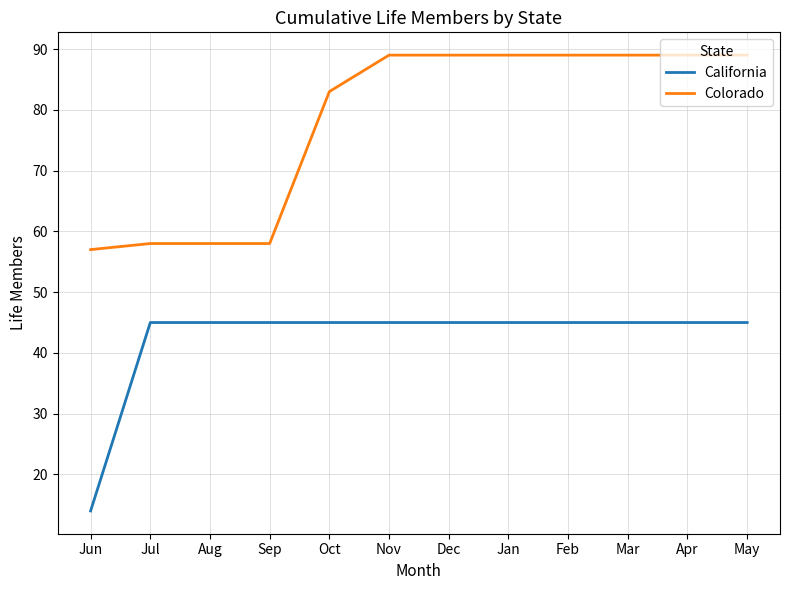

Reading left to right, transcribe all the data shown in this chart.

California: Jun=14	Jul=45	Aug=45	Sep=45	Oct=45	Nov=45	Dec=45	Jan=45	Feb=45	Mar=45	Apr=45	May=45
Colorado: Jun=57	Jul=58	Aug=58	Sep=58	Oct=83	Nov=89	Dec=89	Jan=89	Feb=89	Mar=89	Apr=89	May=89